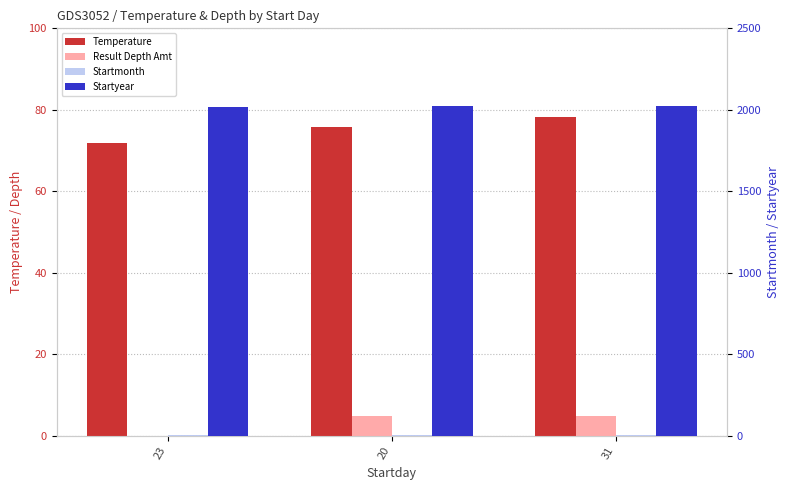

What is the difference between the maximum and minimum values in the Startmonth series?

1.0